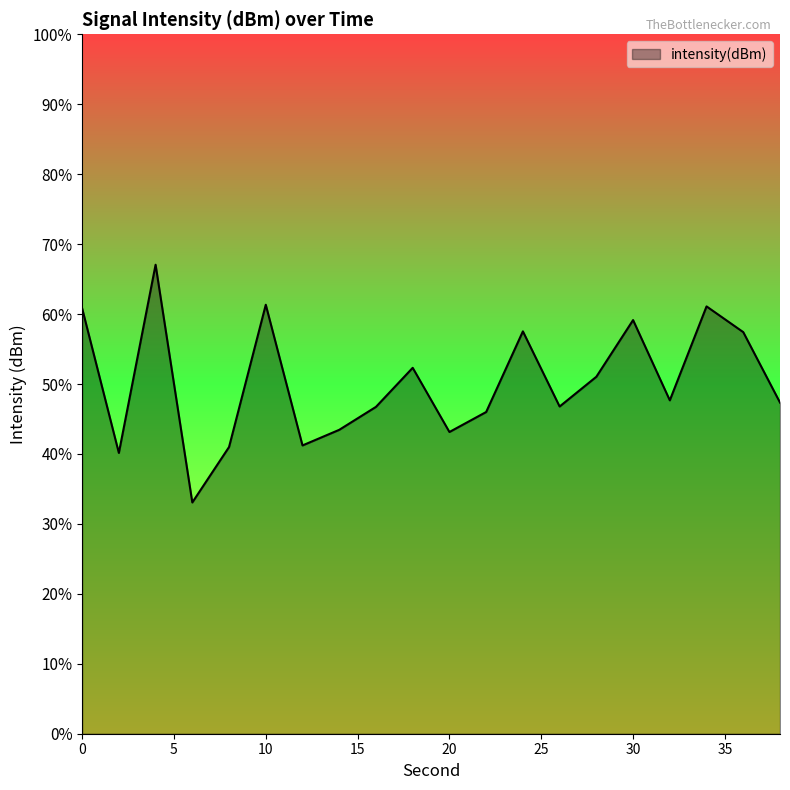

Does the chart display data point markers on the line(s)?

No